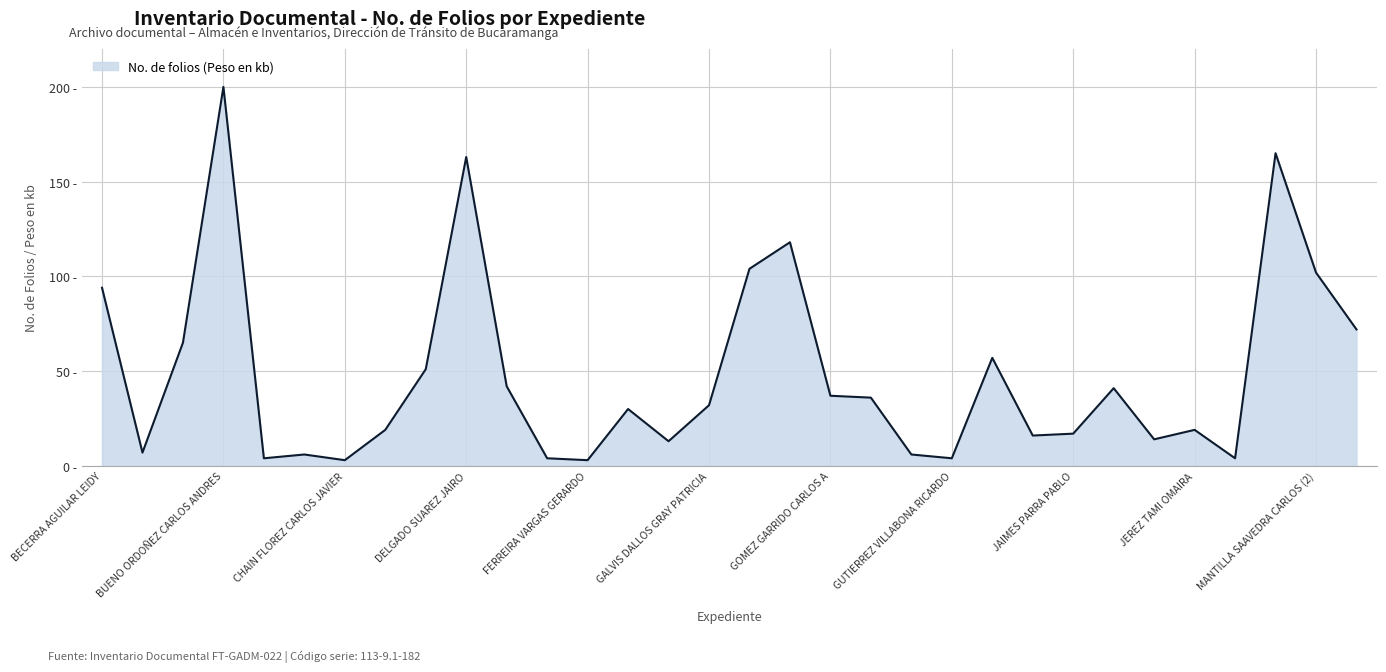

What is the label of the 30th point from the left?

MANTILLA SAAVEDRA CARLOS (1)